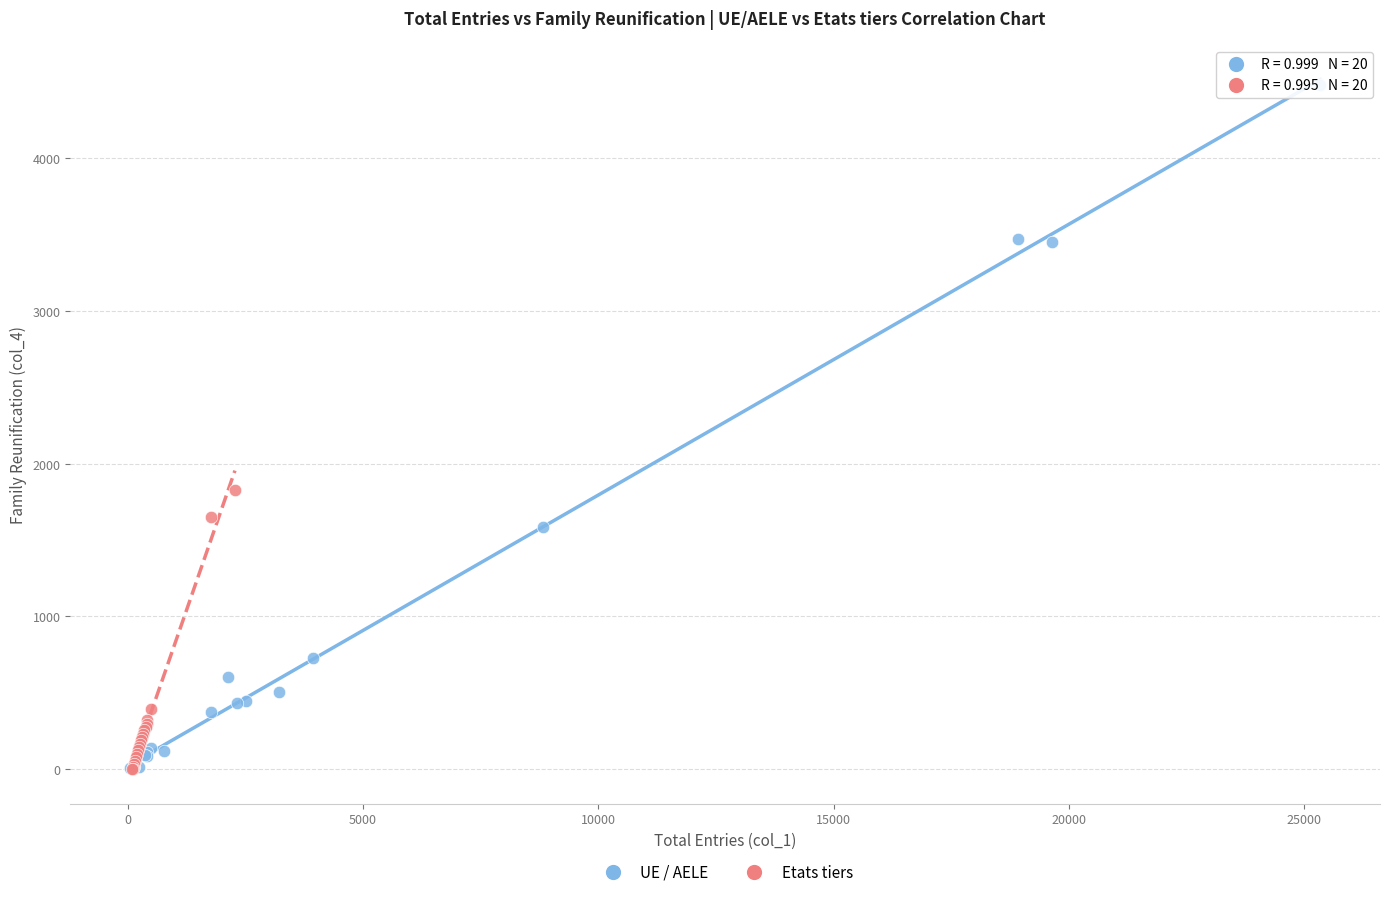

Which series reaches the maximum Y coordinate?

UE / AELE